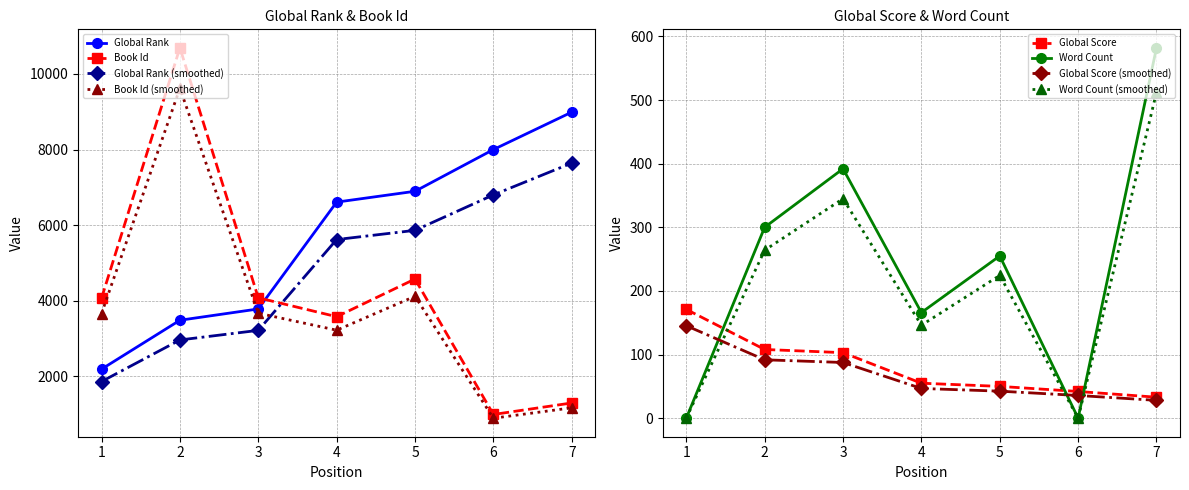

Which series ends up on top after the final intersection of Id (scaled) and Global Rank?

Global Rank